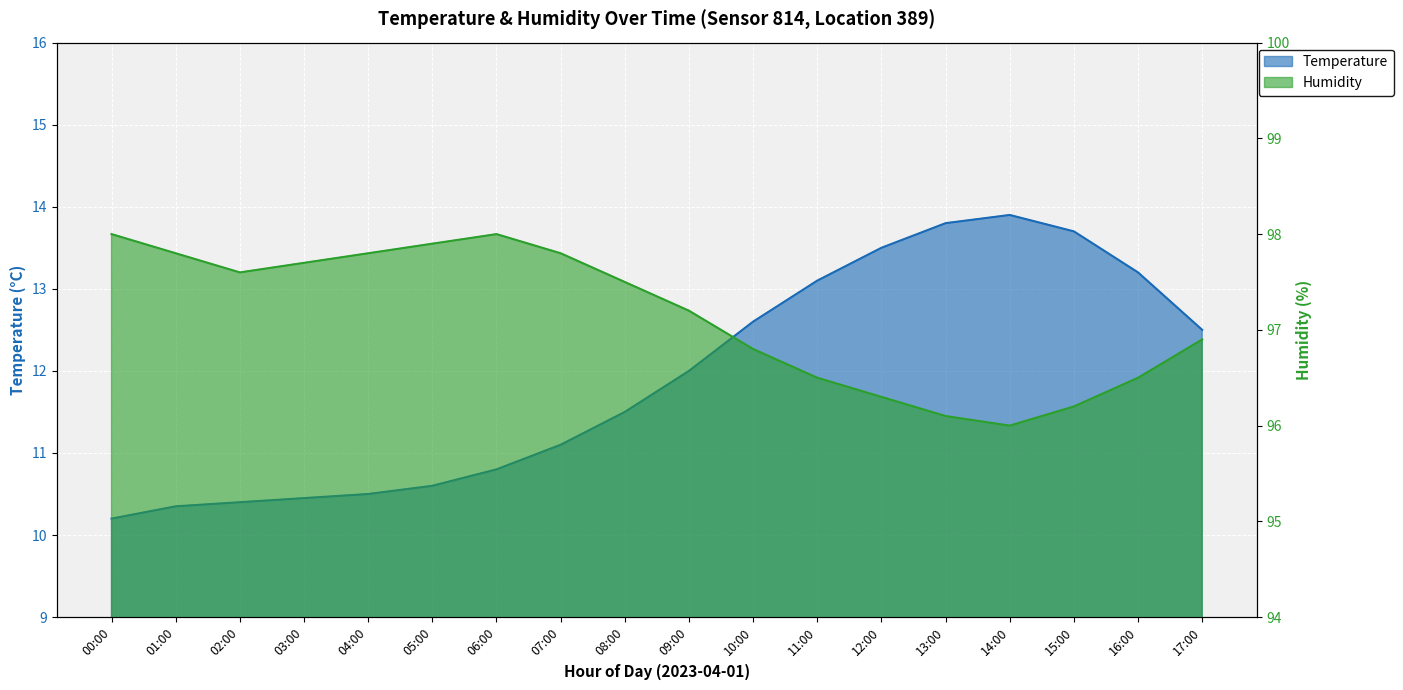

What is the difference between the maximum and minimum values in the Temperature series?

3.7